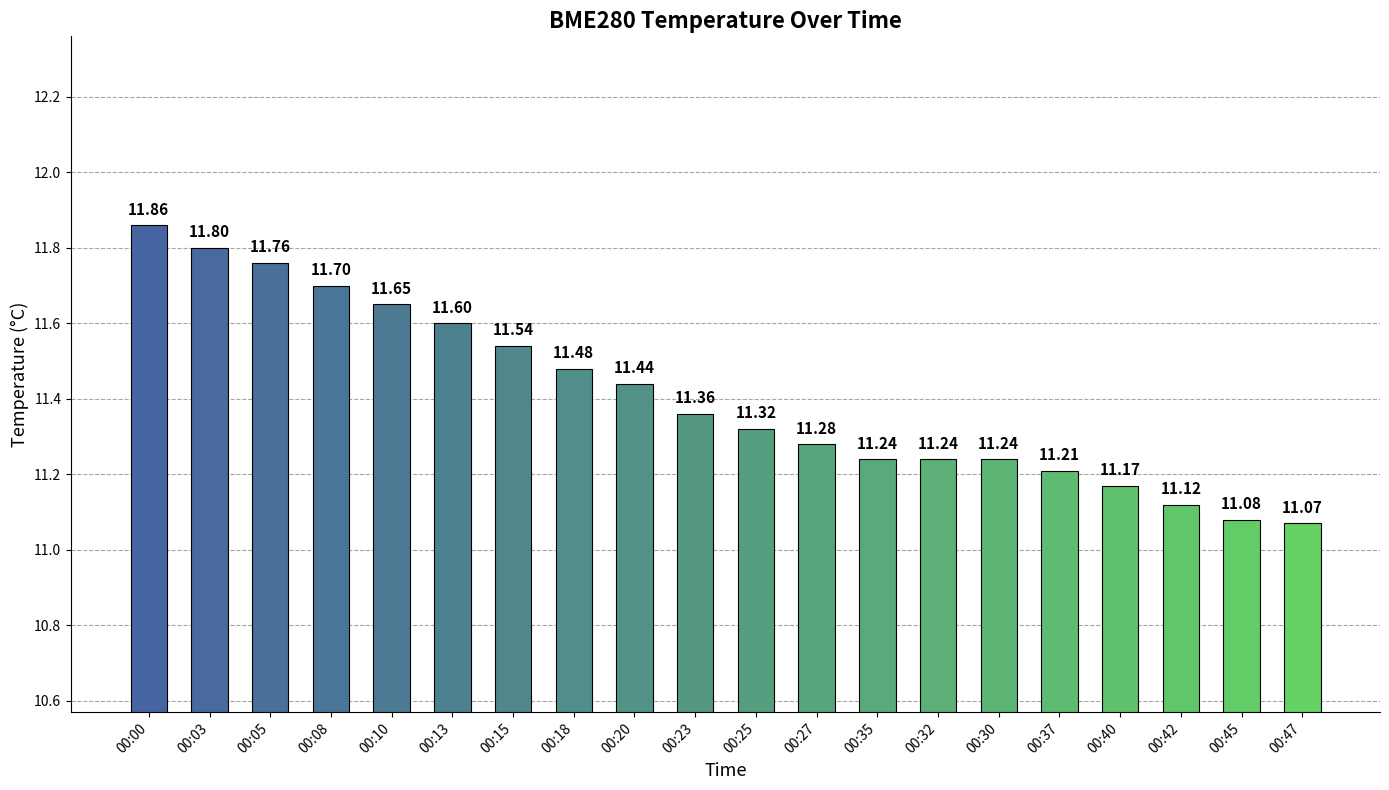

What is the minimum value shown in the chart?

11.1